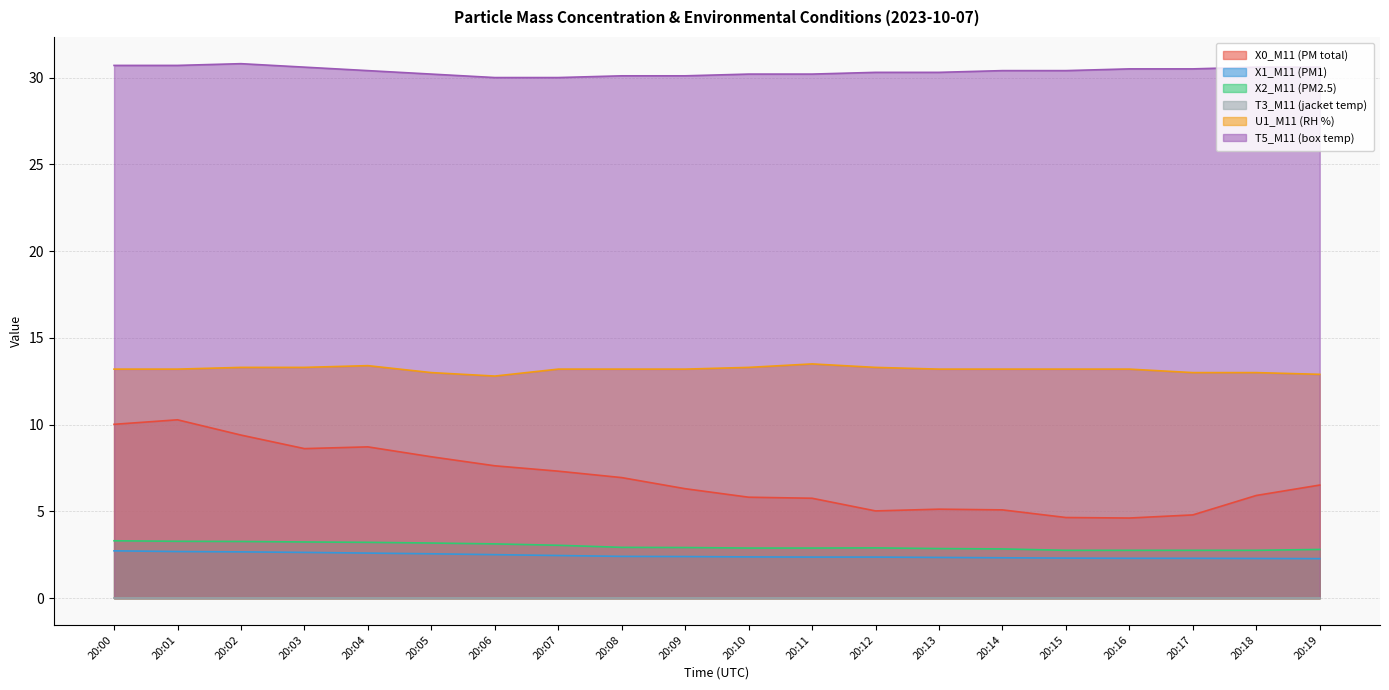

What is the total value across all series at 20:11?

54.7